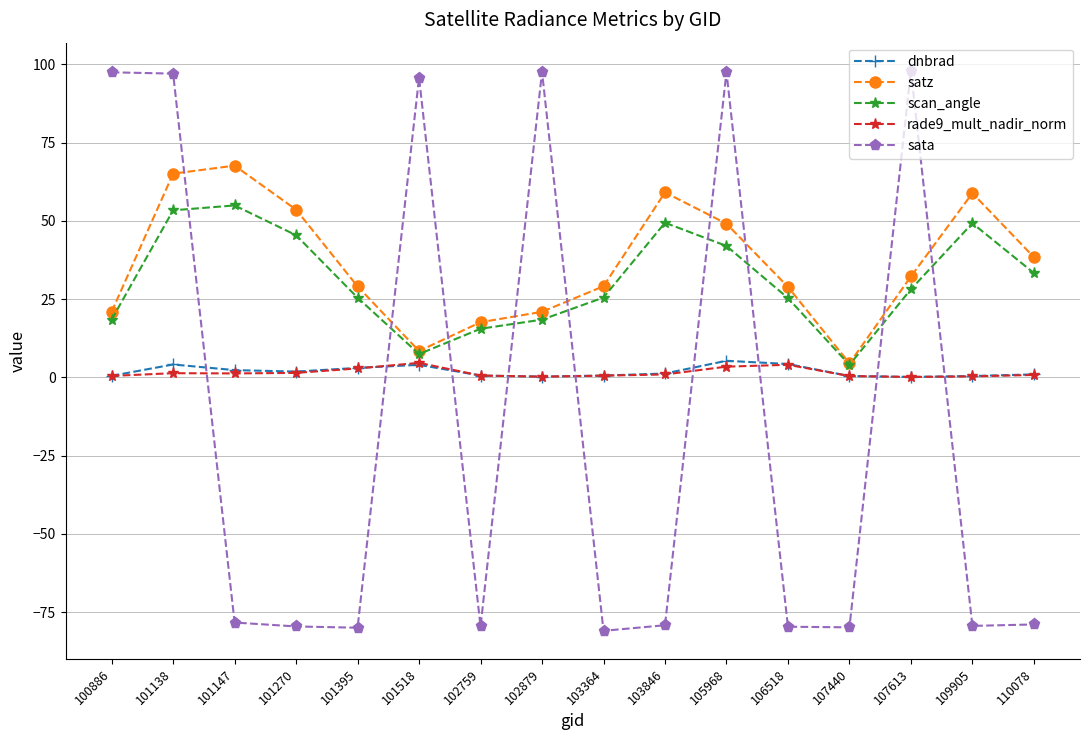

Which series has the widest spread of values?

sata